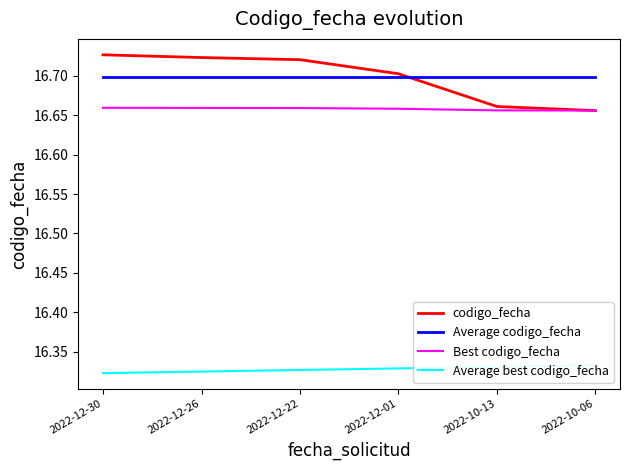

What is the total value across all series at 2022-12-22?

66.4